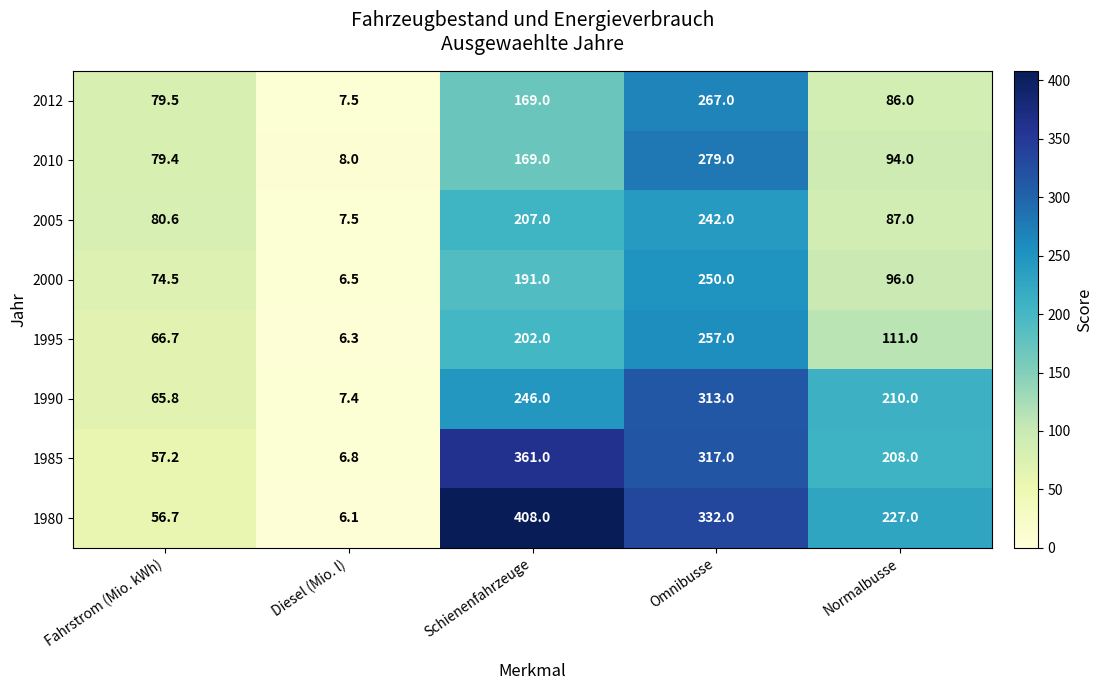

Between Fahrstrom (Mio. kWh) and Diesel (Mio. l), which series saw the biggest shift?

2005